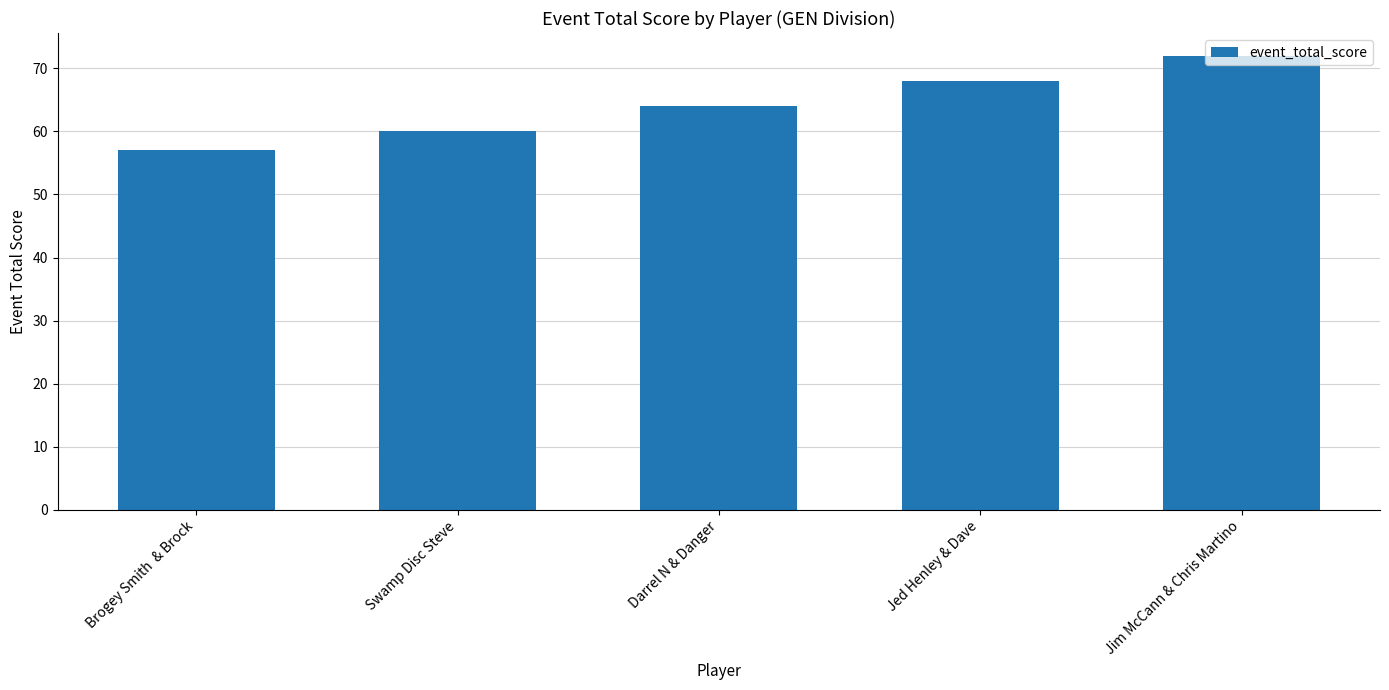

What is the change in value from Darrel N & Danger to Jed Henley & Dave?

+4